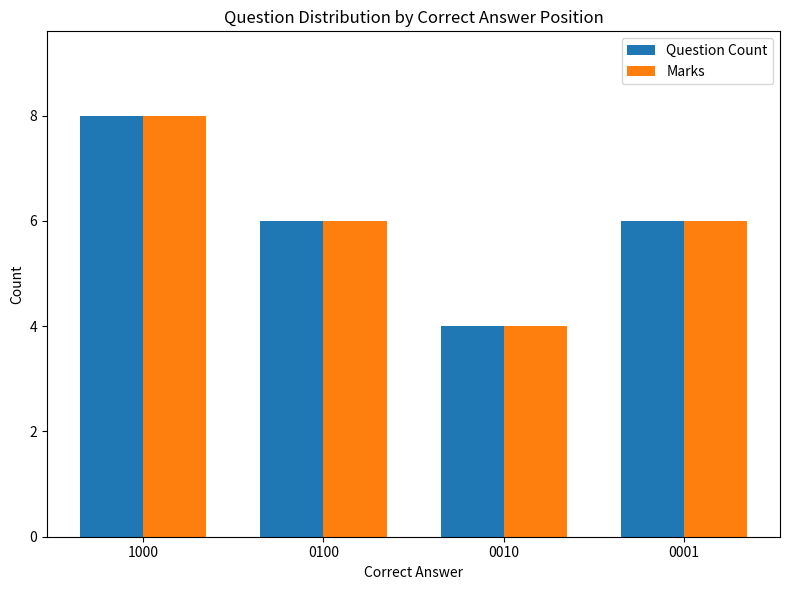

What are all the series names shown in the legend?

Question Count, Marks